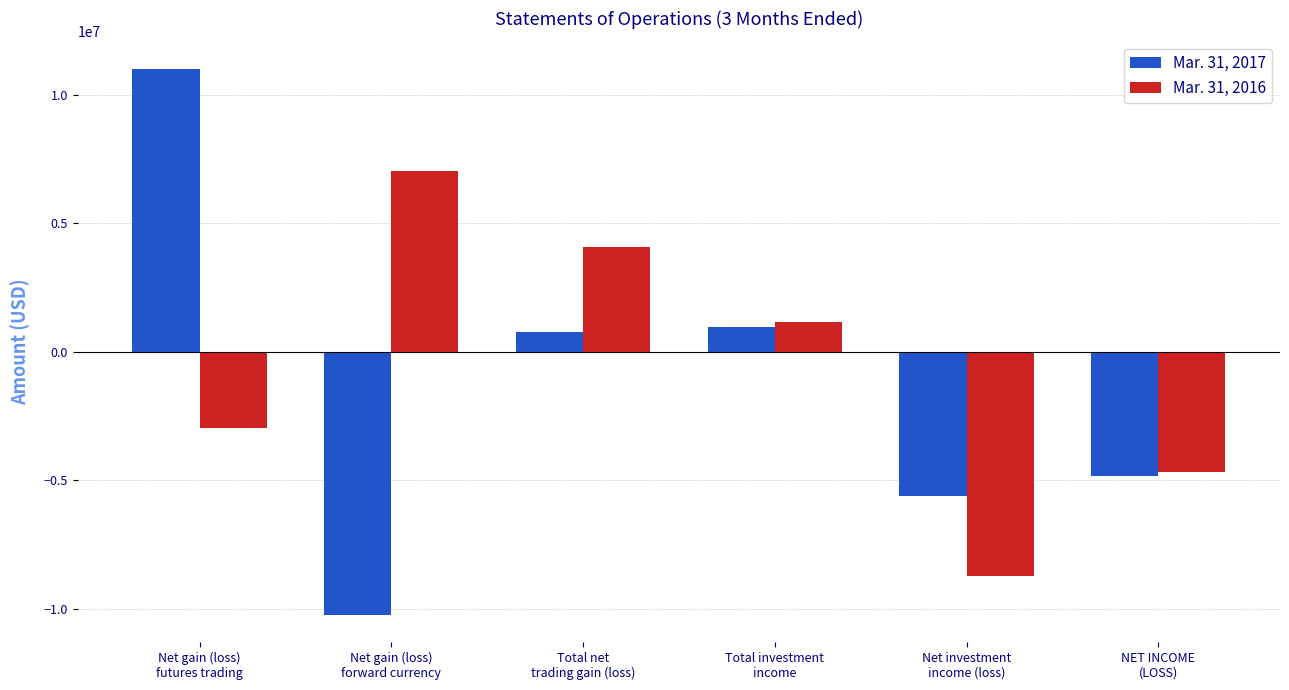

What position from the left is Total investment
income?

4